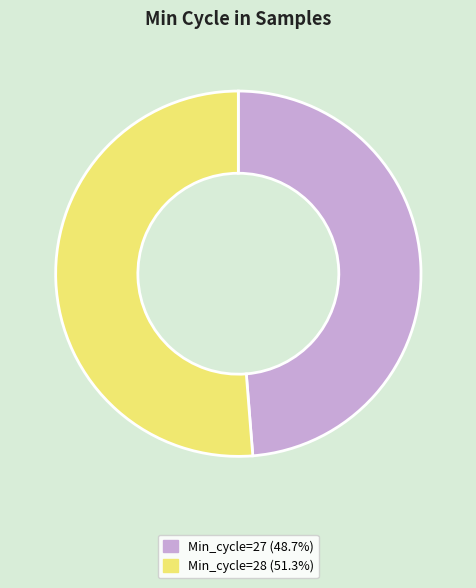

Is there a majority slice in this chart?

Yes